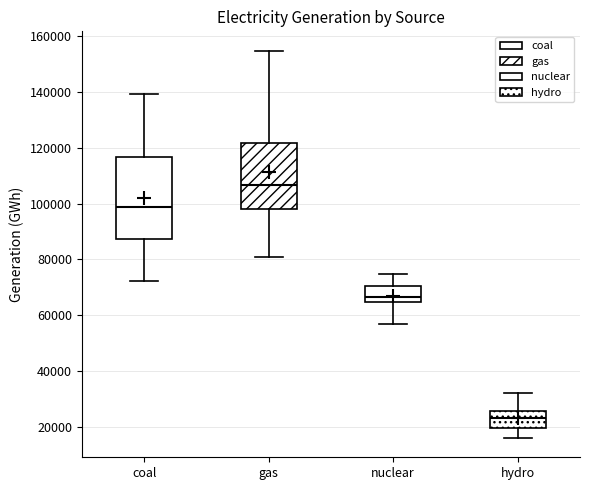

Where is the upper edge of the box for hydro on the y-axis? The values are not printed on the chart, so give them approximately, as read against the axis.

26000